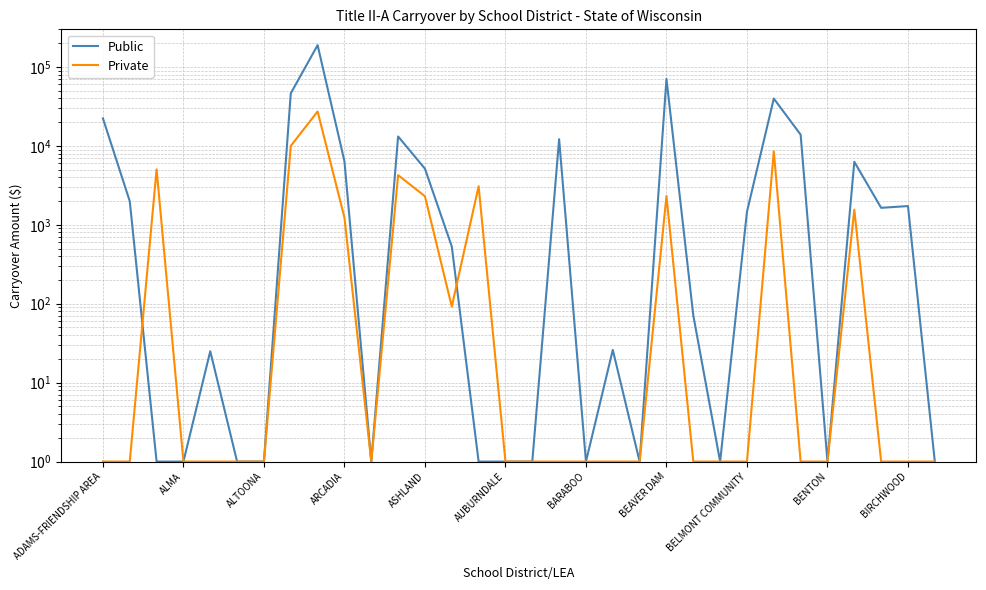

Between AUBURNDALE and 25, which is larger?

25